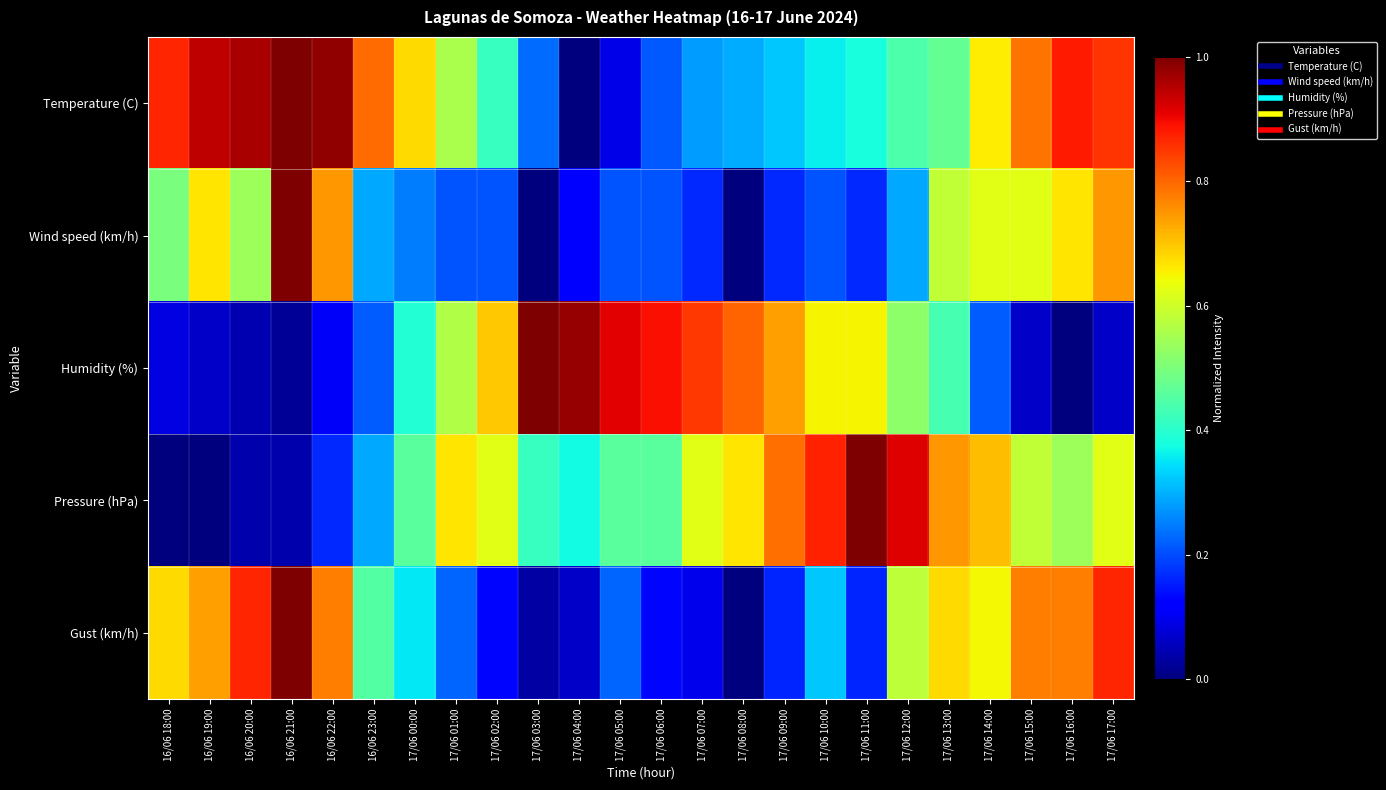

Reading left to right, list all the values displayed in this chart.

Temperature (C): 16/06 18:00=0.9	16/06 19:00=0.9	16/06 20:00=1.0	16/06 21:00=1.0	16/06 22:00=1.0	16/06 23:00=0.8	17/06 00:00=0.7	17/06 01:00=0.6	17/06 02:00=0.4	17/06 03:00=0.2	17/06 04:00=0.0	17/06 05:00=0.1	17/06 06:00=0.2	17/06 07:00=0.3	17/06 08:00=0.3	17/06 09:00=0.3	17/06 10:00=0.4	17/06 11:00=0.4	17/06 12:00=0.4	17/06 13:00=0.5	17/06 14:00=0.7	17/06 15:00=0.8	17/06 16:00=0.9	17/06 17:00=0.9
Wind speed (km/h): 16/06 18:00=0.5	16/06 19:00=0.7	16/06 20:00=0.5	16/06 21:00=1.0	16/06 22:00=0.7	16/06 23:00=0.3	17/06 00:00=0.2	17/06 01:00=0.2	17/06 02:00=0.2	17/06 03:00=0.0	17/06 04:00=0.1	17/06 05:00=0.2	17/06 06:00=0.2	17/06 07:00=0.2	17/06 08:00=0.0	17/06 09:00=0.2	17/06 10:00=0.2	17/06 11:00=0.2	17/06 12:00=0.3	17/06 13:00=0.6	17/06 14:00=0.6	17/06 15:00=0.6	17/06 16:00=0.7	17/06 17:00=0.7
Humidity (%): 16/06 18:00=0.1	16/06 19:00=0.1	16/06 20:00=0.0	16/06 21:00=0.0	16/06 22:00=0.1	16/06 23:00=0.2	17/06 00:00=0.4	17/06 01:00=0.6	17/06 02:00=0.7	17/06 03:00=1.0	17/06 04:00=1.0	17/06 05:00=0.9	17/06 06:00=0.9	17/06 07:00=0.8	17/06 08:00=0.8	17/06 09:00=0.7	17/06 10:00=0.7	17/06 11:00=0.7	17/06 12:00=0.5	17/06 13:00=0.4	17/06 14:00=0.2	17/06 15:00=0.1	17/06 16:00=0.0	17/06 17:00=0.1
Pressure (hPa): 16/06 18:00=0.0	16/06 19:00=0.0	16/06 20:00=0.0	16/06 21:00=0.0	16/06 22:00=0.2	16/06 23:00=0.3	17/06 00:00=0.5	17/06 01:00=0.7	17/06 02:00=0.6	17/06 03:00=0.4	17/06 04:00=0.4	17/06 05:00=0.5	17/06 06:00=0.5	17/06 07:00=0.6	17/06 08:00=0.7	17/06 09:00=0.8	17/06 10:00=0.9	17/06 11:00=1.0	17/06 12:00=0.9	17/06 13:00=0.7	17/06 14:00=0.7	17/06 15:00=0.6	17/06 16:00=0.5	17/06 17:00=0.6
Gust (km/h): 16/06 18:00=0.7	16/06 19:00=0.7	16/06 20:00=0.9	16/06 21:00=1.0	16/06 22:00=0.8	16/06 23:00=0.5	17/06 00:00=0.4	17/06 01:00=0.2	17/06 02:00=0.1	17/06 03:00=0.0	17/06 04:00=0.1	17/06 05:00=0.2	17/06 06:00=0.1	17/06 07:00=0.1	17/06 08:00=0.0	17/06 09:00=0.2	17/06 10:00=0.3	17/06 11:00=0.2	17/06 12:00=0.6	17/06 13:00=0.7	17/06 14:00=0.6	17/06 15:00=0.8	17/06 16:00=0.8	17/06 17:00=0.9